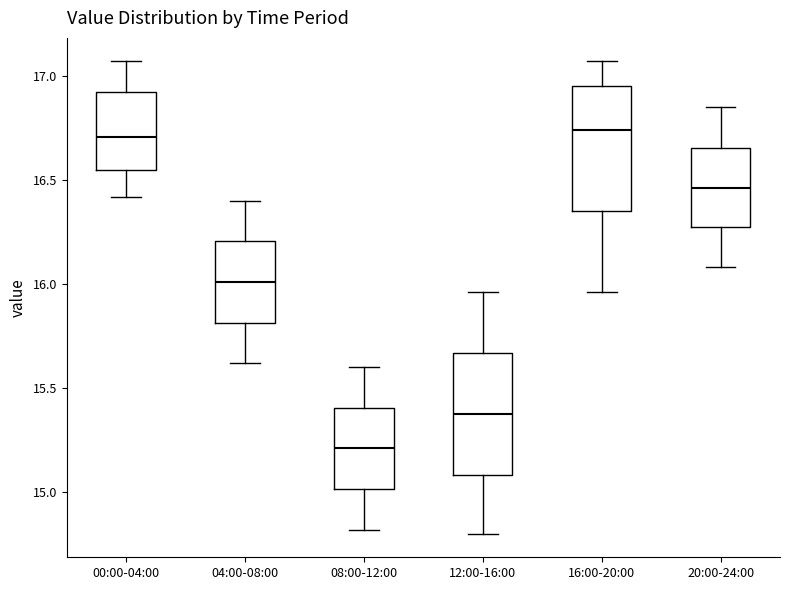

Which box's median line is the lowest?

08:00-12:00